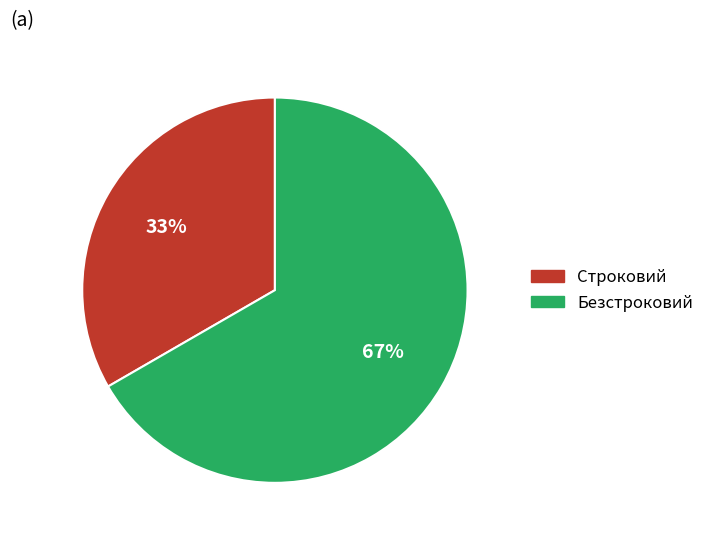

To the nearest percent, what is the average slice percentage?

50%